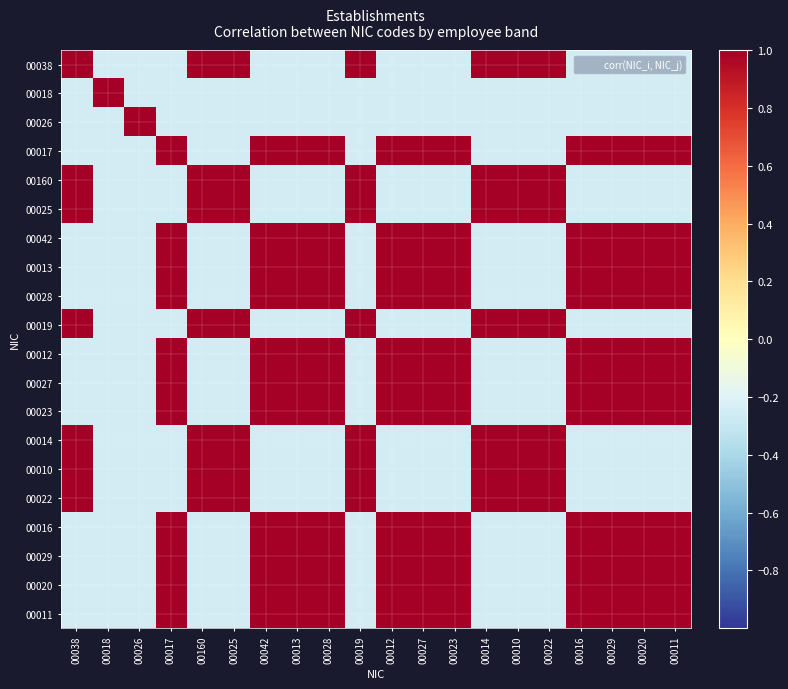

How many categories are shown in the chart?

20